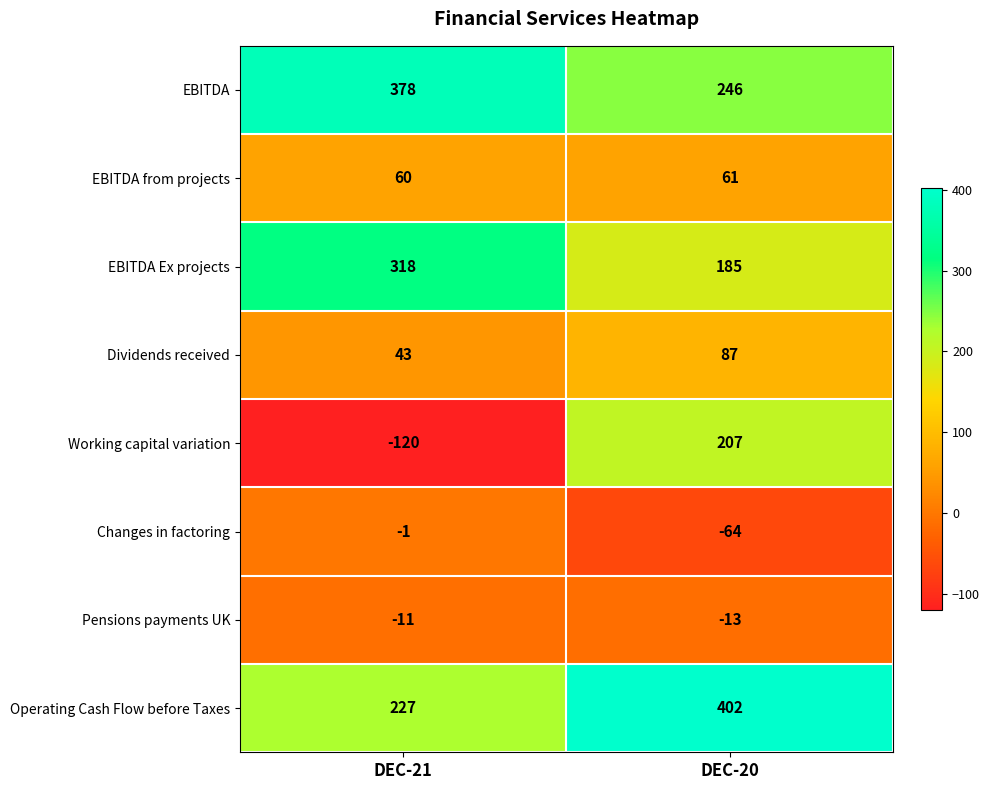

What is the difference between the EBITDA Ex projects values at DEC-20 and DEC-21?

133